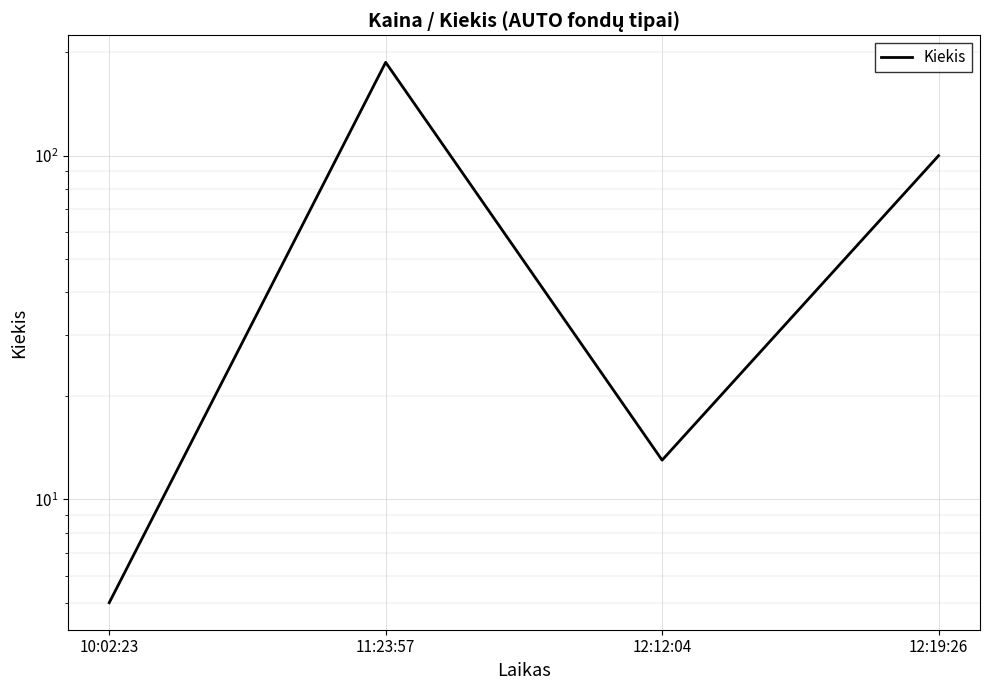

Reading right to left, list all the values displayed in this chart.

12:19:26=100	12:12:04=13	11:23:57=187	10:02:23=5